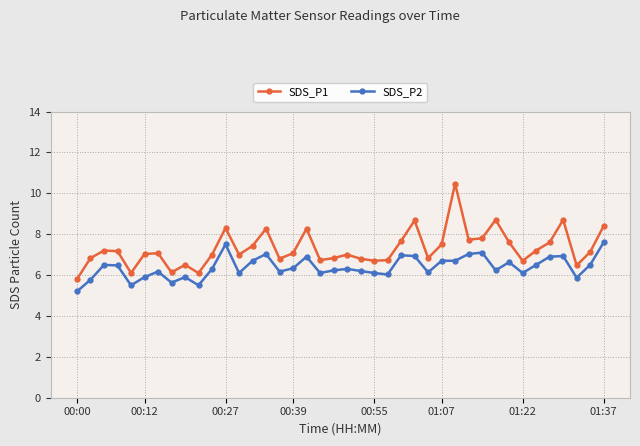

True or false: SDS_P1 has more than 1 interior local peaks.

True